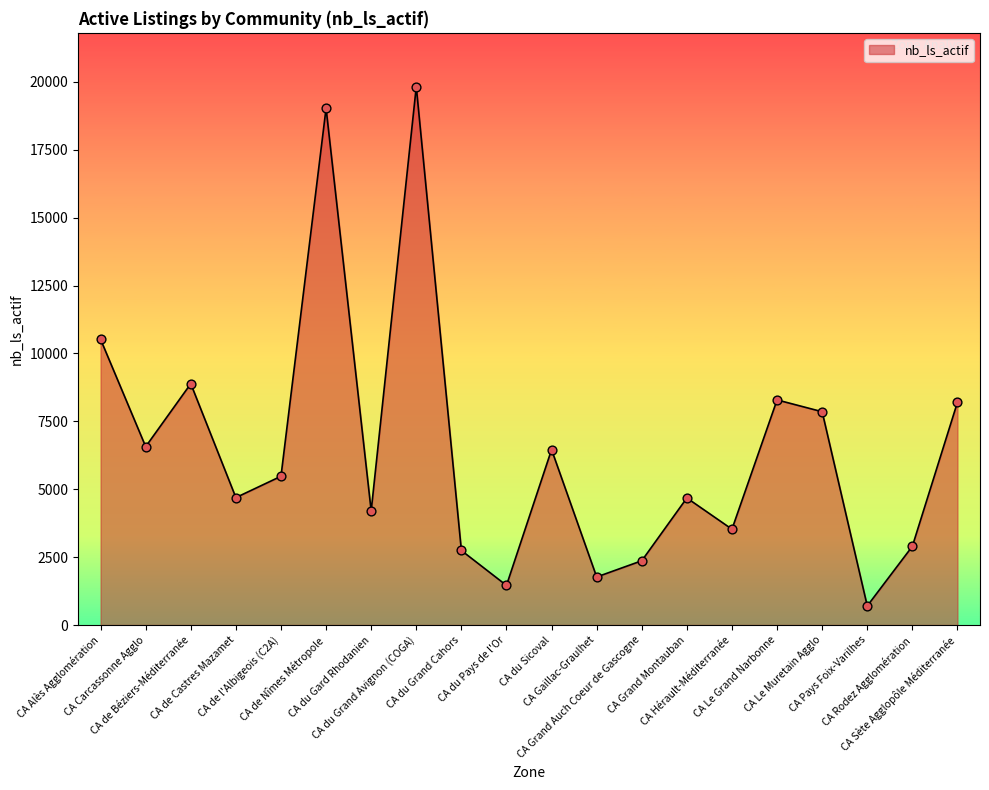

What is the ratio of the value at CA Grand Montauban to the value at CA du Grand Avignon (COGA)?

0.2